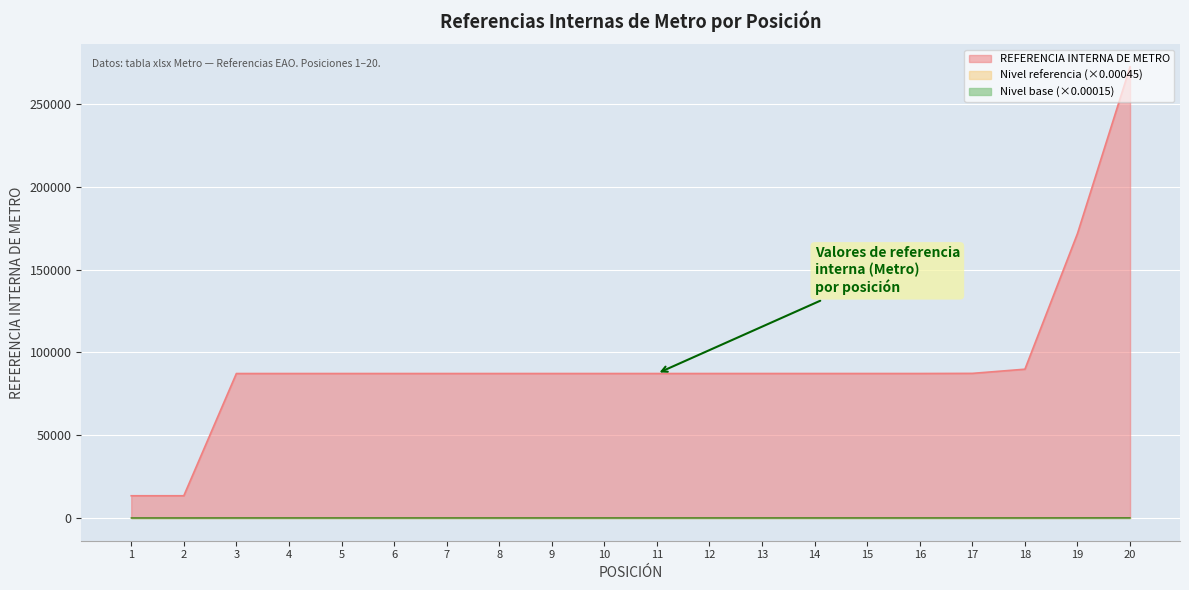

Between 13 and 8, which is larger?

13